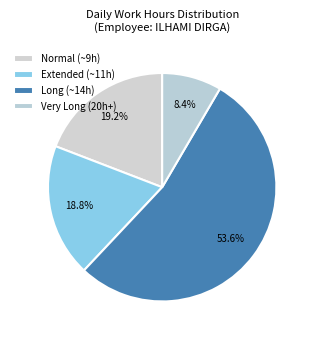

To the nearest percent, what is the average slice percentage?

25%